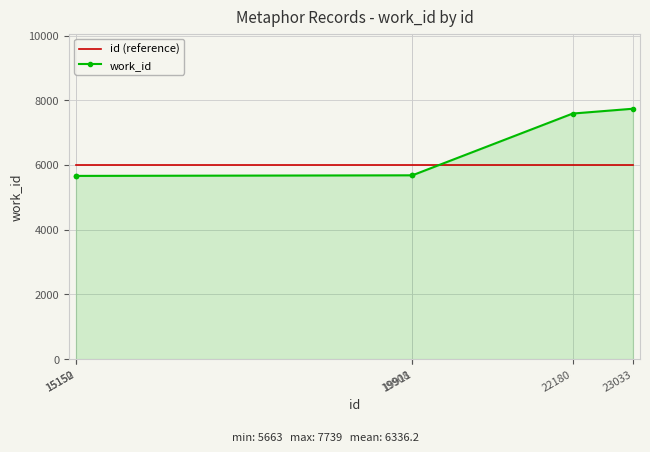

What is the total value across all series at 15152?

11663